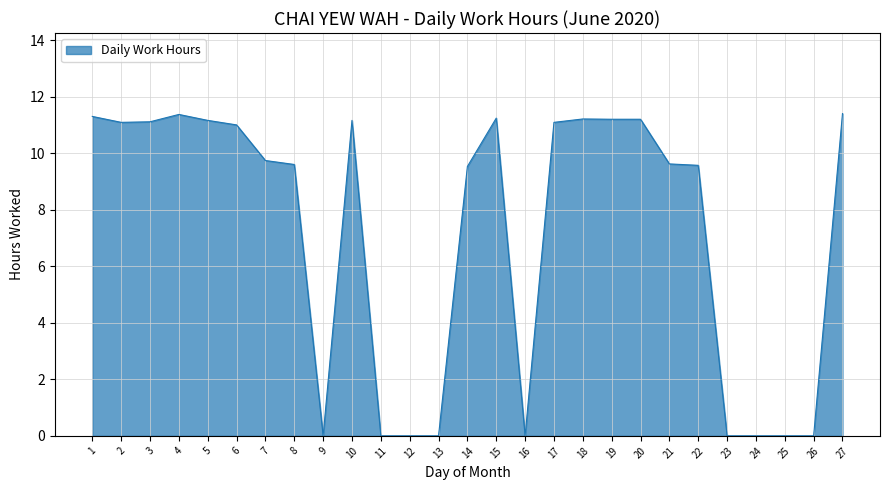

What is the difference between the maximum and minimum values?

11.4